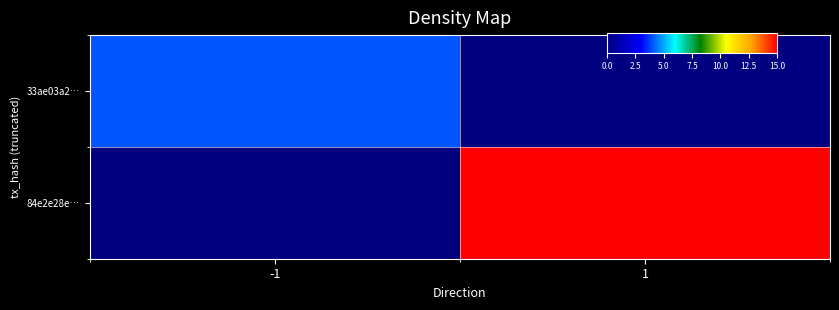

At how many categories does at least one series exceed 2?

2